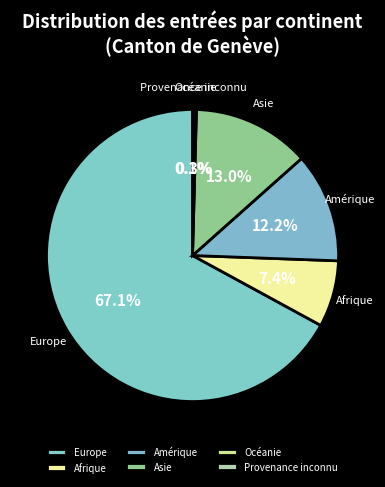

What percentage is NOT represented by Amérique?

87.8%